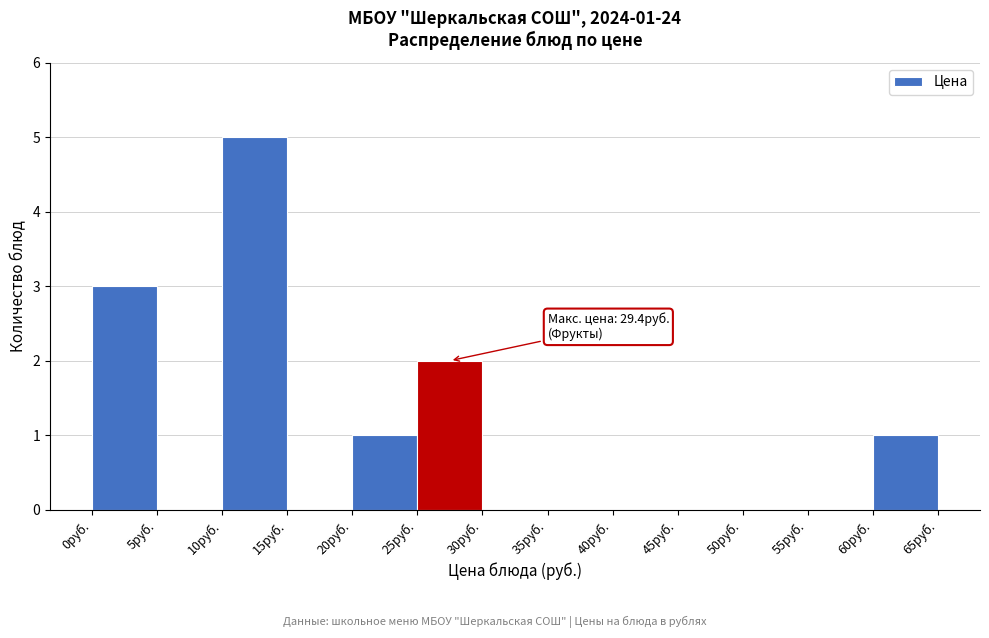

Which range on the x-axis has the tallest bar?

10 to 15